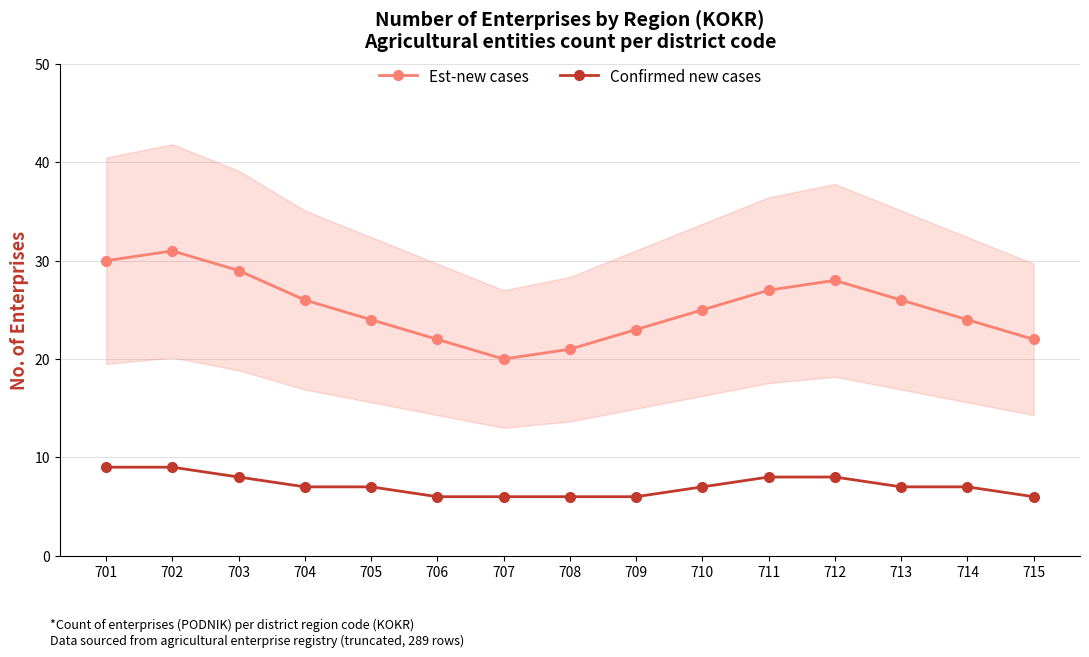

What is the value of the Confirmed new cases point at the 4th from the left?

7